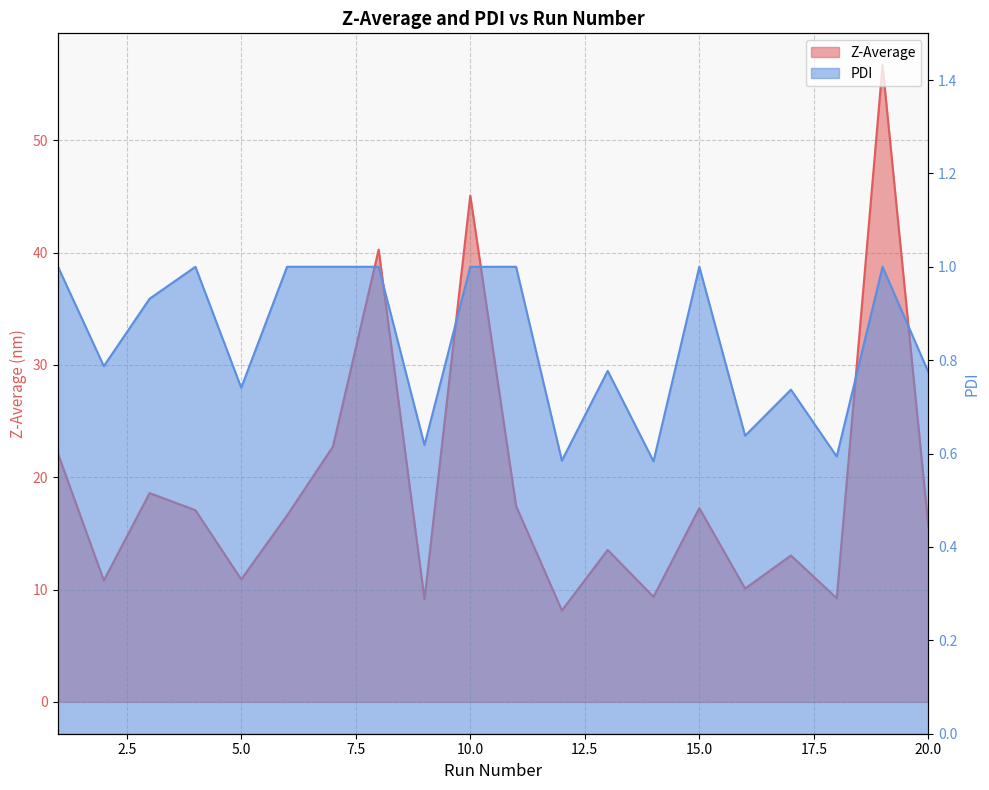

True or false: PDI and Z-Average intersect in this chart.

False